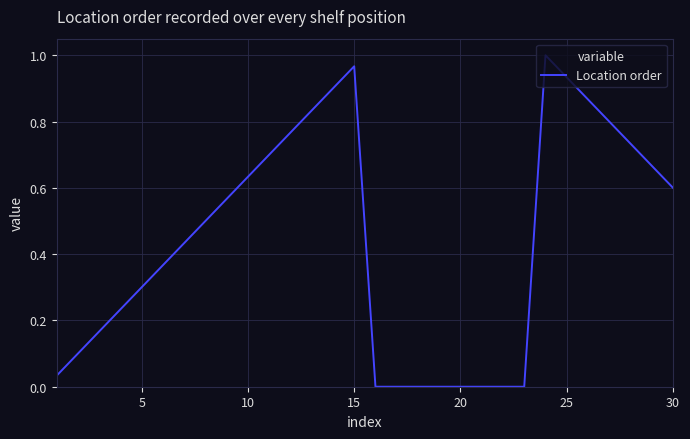

What is the sum of all values?

13.1